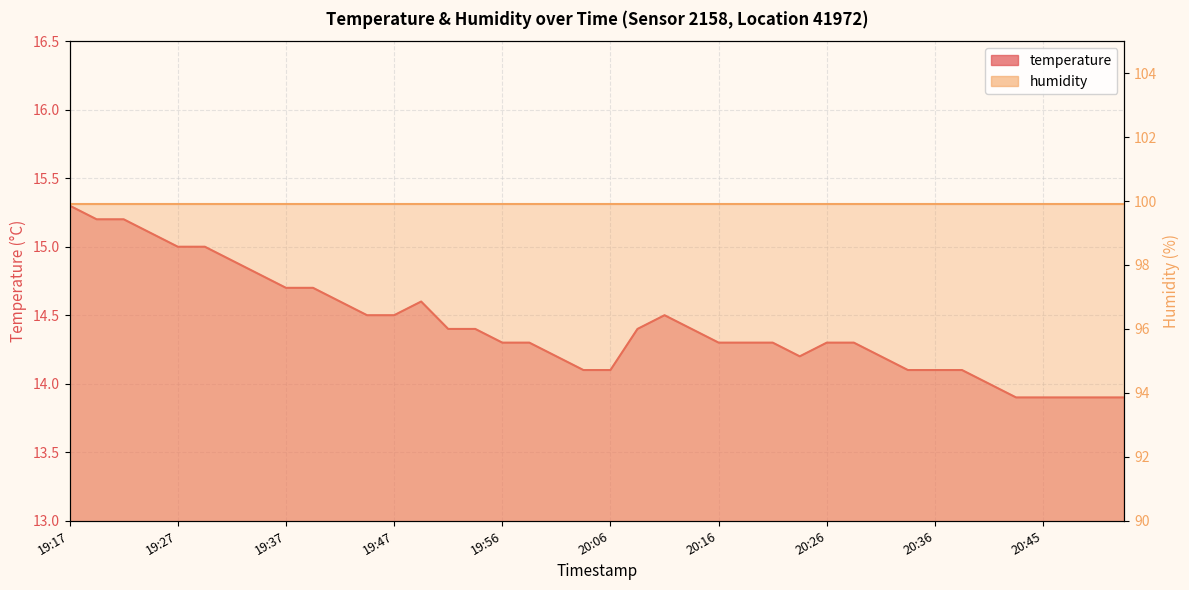

Which category has the lowest value across all series?

20:43